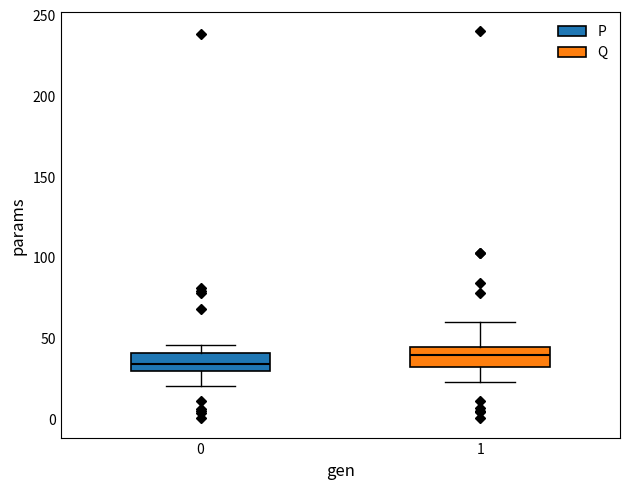

Reading left to right, read every box against the y-axis: the position of its median line, the range the box covers, and the ends of its whiskers. The values are not printed on the chart, so give them approximately, as read against the axis.

0: median 35, box 30 to 40, whiskers 20 to 45
1: median 40, box 30 to 45, whiskers 25 to 60